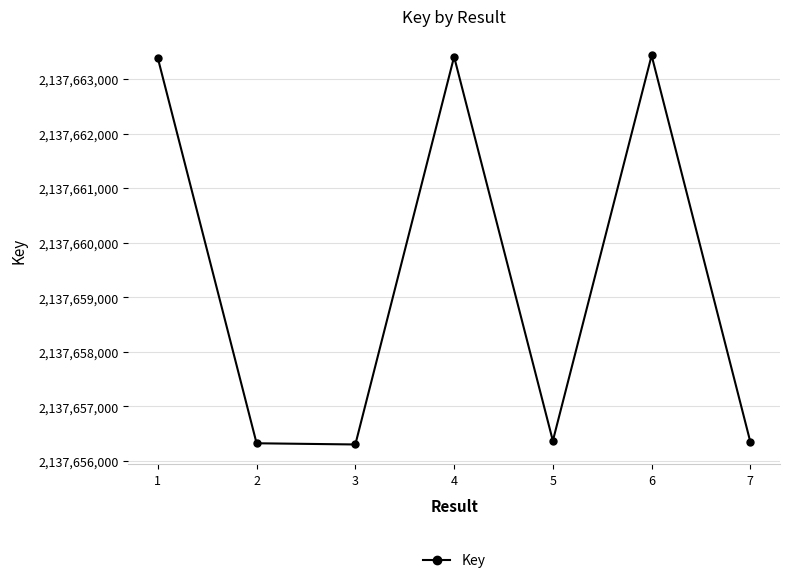

What is the minimum value shown in the chart?

2137656304